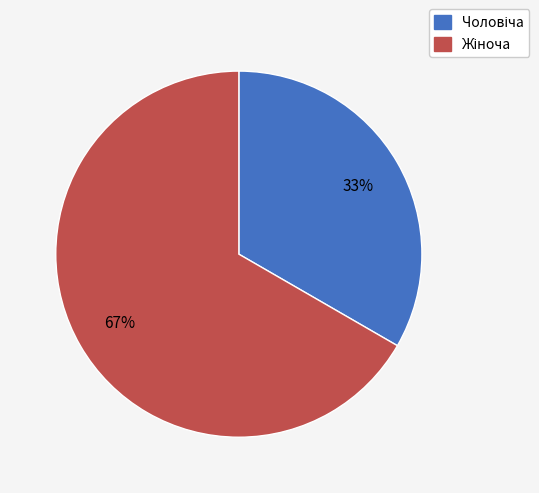

To the nearest percent, what is the average slice percentage?

50%